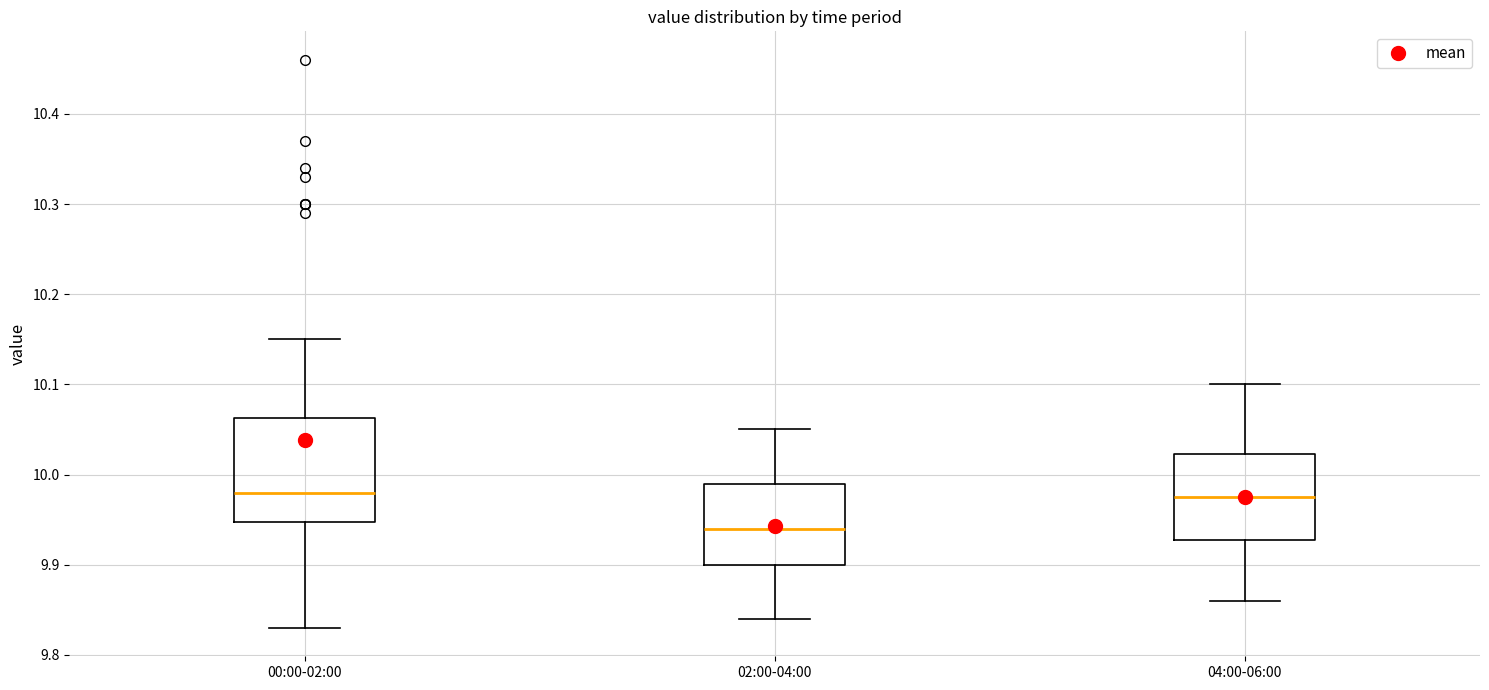

Reading left to right, transcribe this box plot: for each box, give where its median line is, the range the box spans, and where its two whiskers end, as read against the y-axis. The values are not printed on the chart, so give them approximately, as read against the axis.

00:00-02:00: median 9.98, box 9.95 to 10.06, whiskers 9.83 to 10.15
02:00-04:00: median 9.94, box 9.90 to 9.99, whiskers 9.84 to 10.05
04:00-06:00: median 9.98, box 9.93 to 10.02, whiskers 9.86 to 10.10